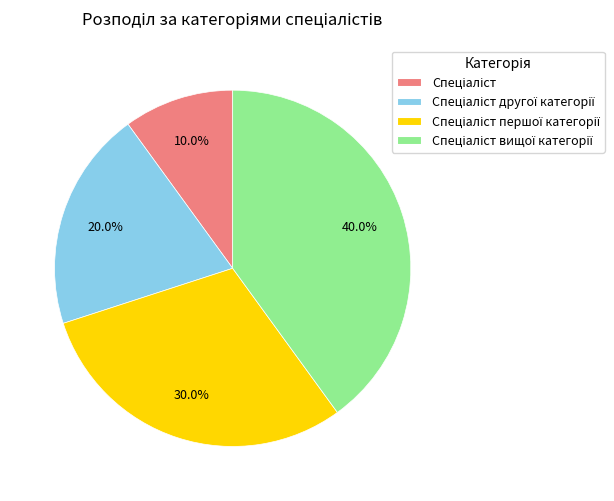

To the nearest percent, what is the difference between the largest and smallest slice percentages?

30%